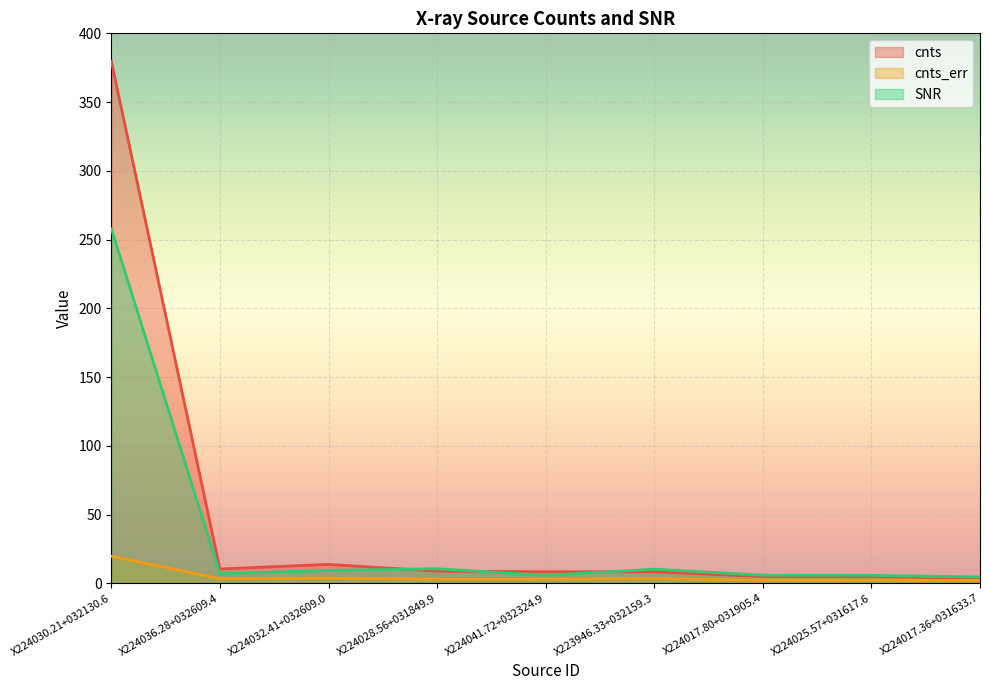

What is the value of the SNR point at the 3rd from the left?

9.3